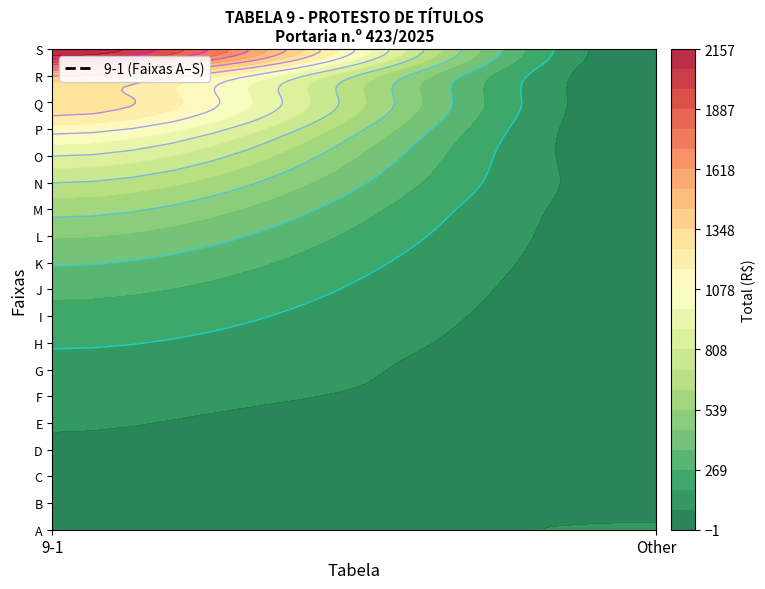

Reading left to right, list all the values displayed in this chart.

9-1: 39.6	49.4	61.8	77.3	96.6	120.8	151.0	188.7	235.9	295.0	368.7	460.9	576.1	720.1	900.2	1125.3	1326.8	1439.7	2156.9
Other: 94.9	50.0	24.5	10.2	2.5	44.9	44.9	44.9	44.9	44.9	44.9	44.9	42.0	42.0	22.8	10.0	10.0	10.0	10.0